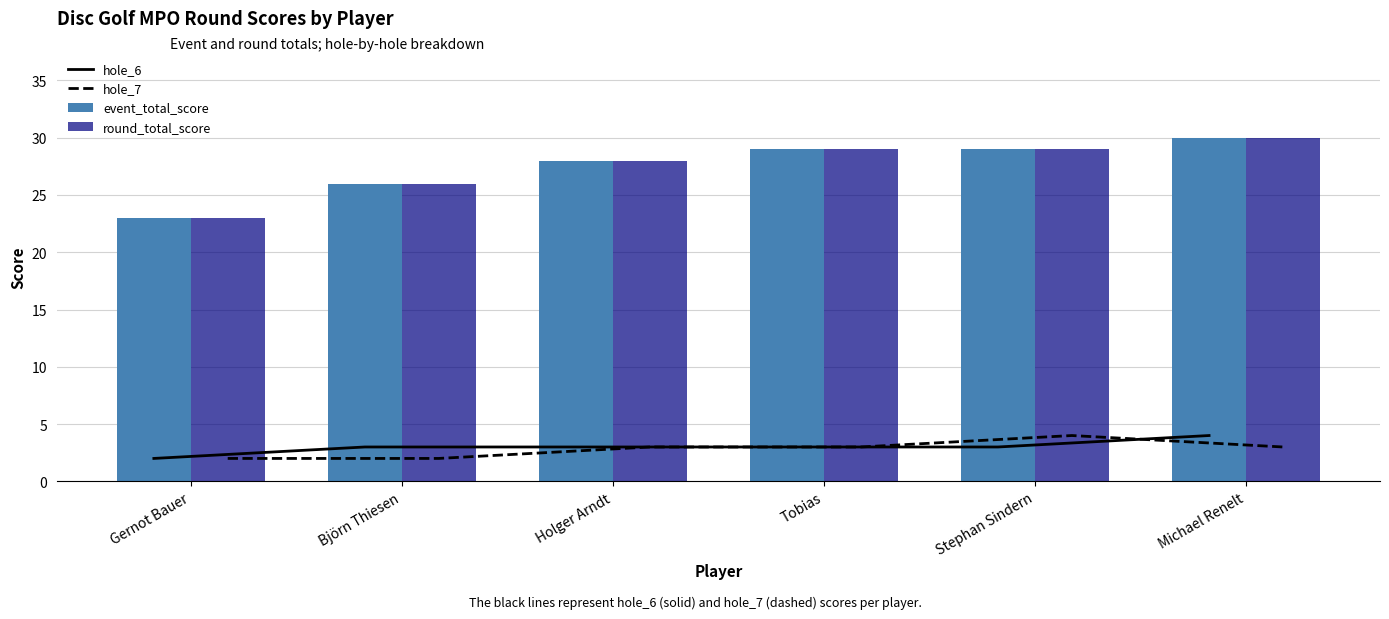

What is the difference between the round_total_score values at Björn Thiesen and Michael Renelt?

4